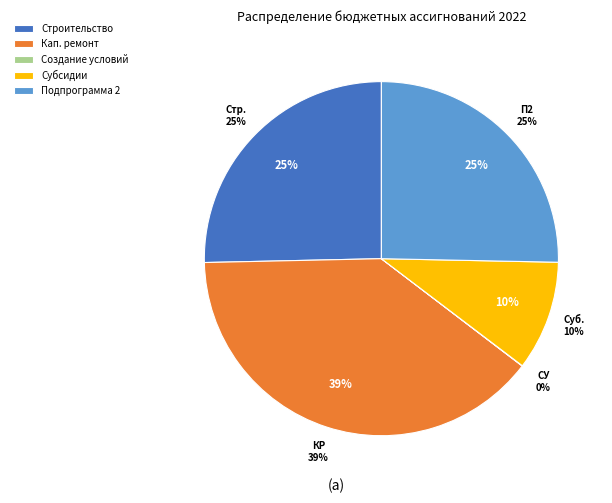

Is Строительство (реконструкция) the majority of the pie?

No